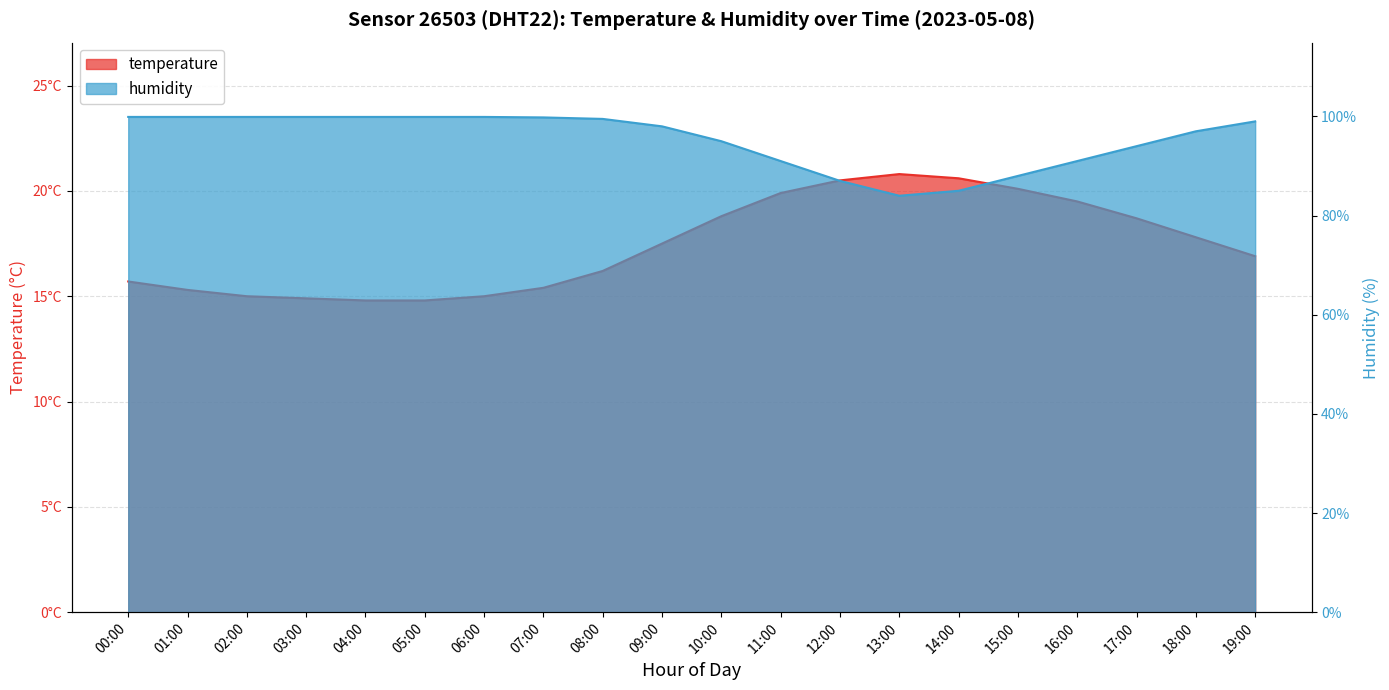

True or false: humidity and temperature intersect in this chart.

False